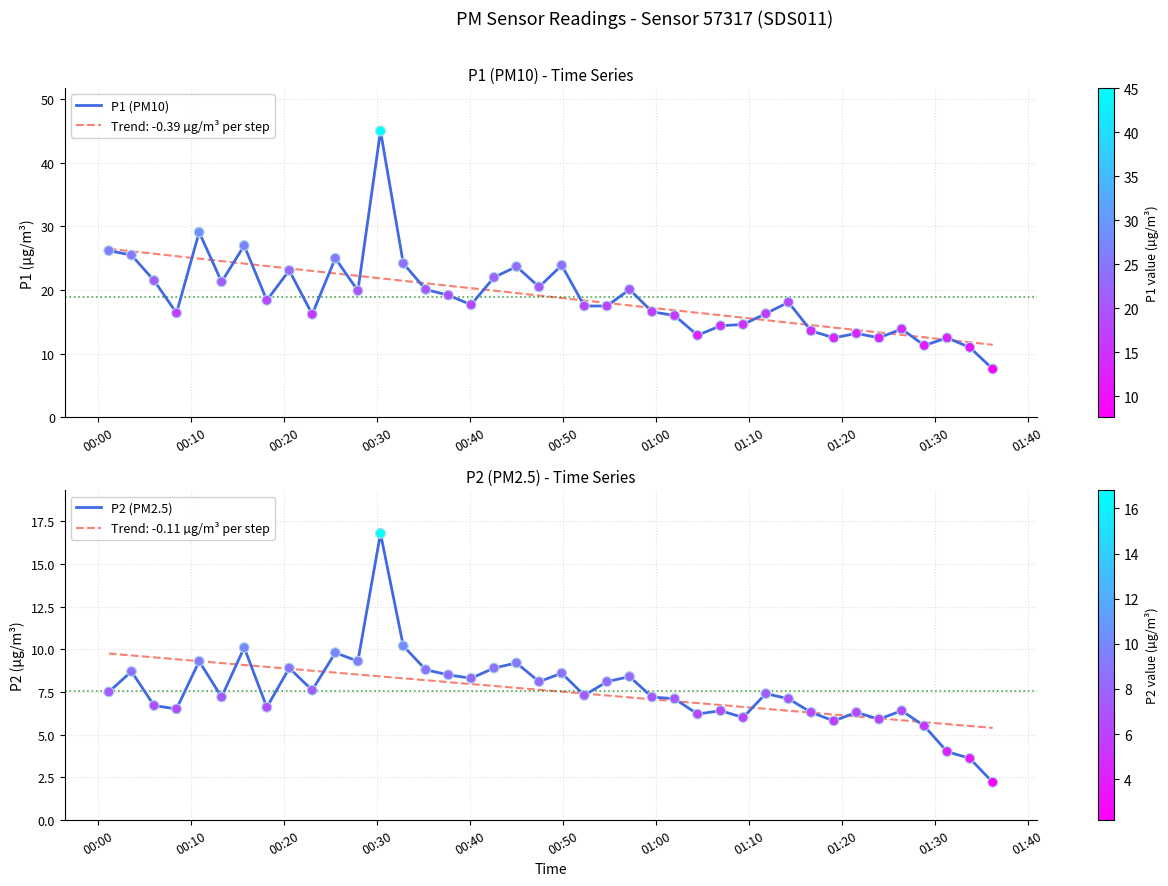

Which series has the largest total across all categories?

P1 (PM10)